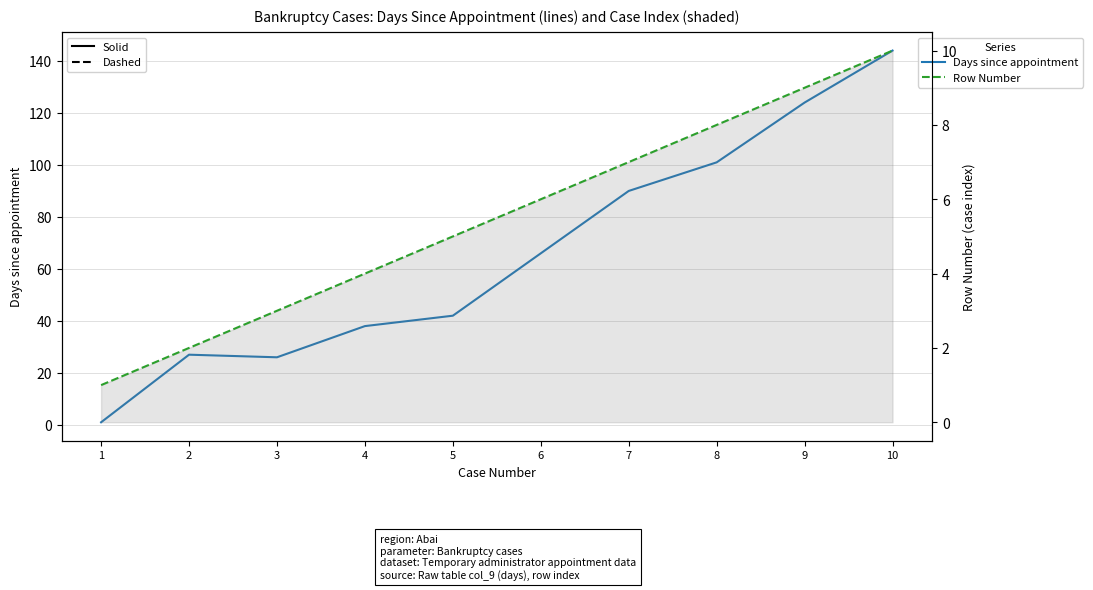

True or false: Days since appointment and Row Number intersect in this chart.

False